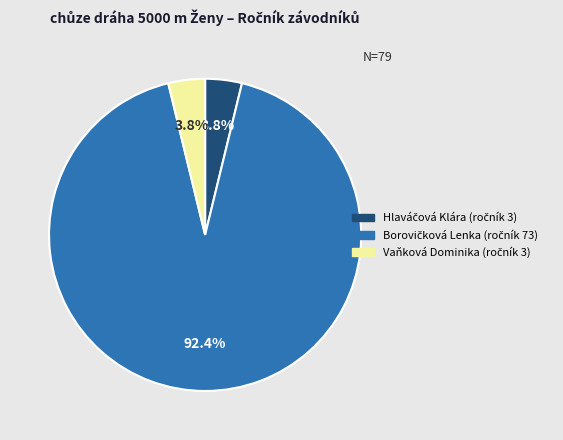

Is there a majority slice in this chart?

Yes